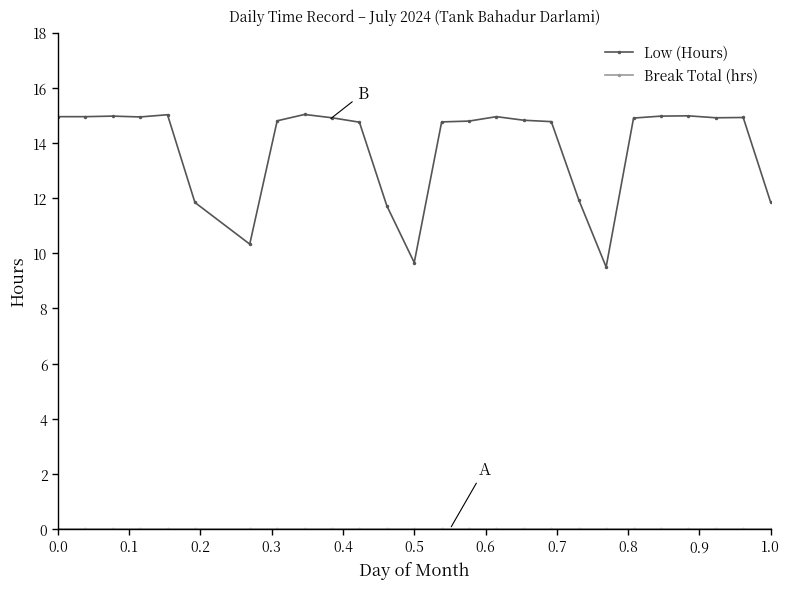

Which series has the largest range (max minus min)?

Low (Hours)